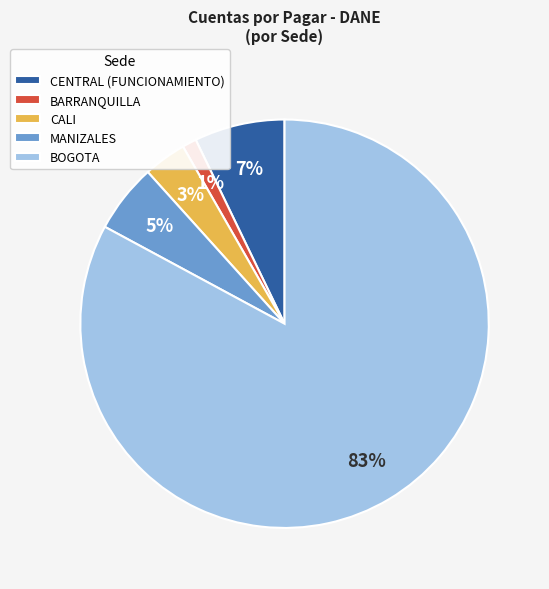

Rank the categories by value from lowest to highest.

BARRANQUILLA, CALI, MANIZALES, CENTRAL (FUNCIONAMIENTO), BOGOTA